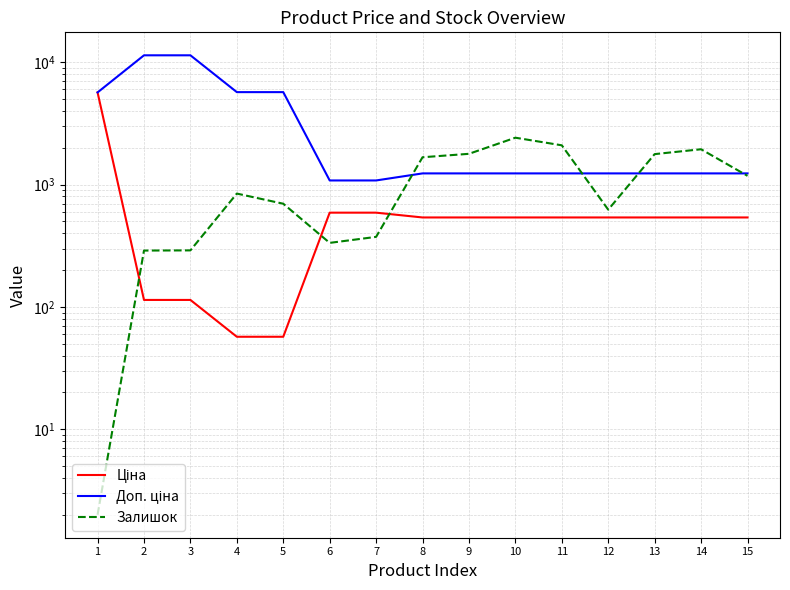

Which category has the lowest value across all series?

1